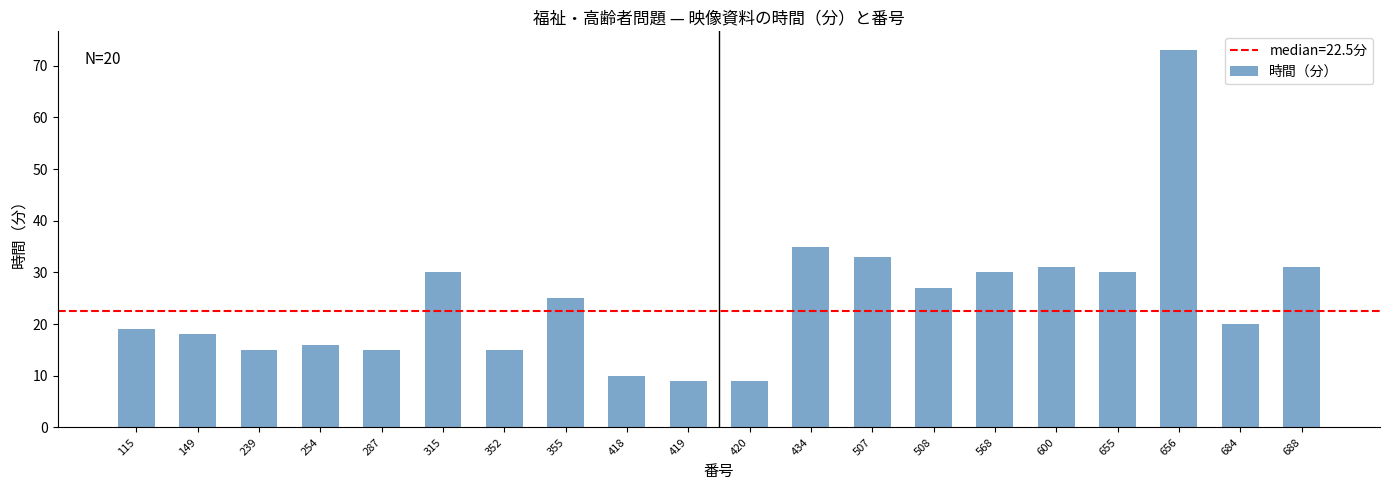

The chart shows a value of 33 at 507. True or false?

True